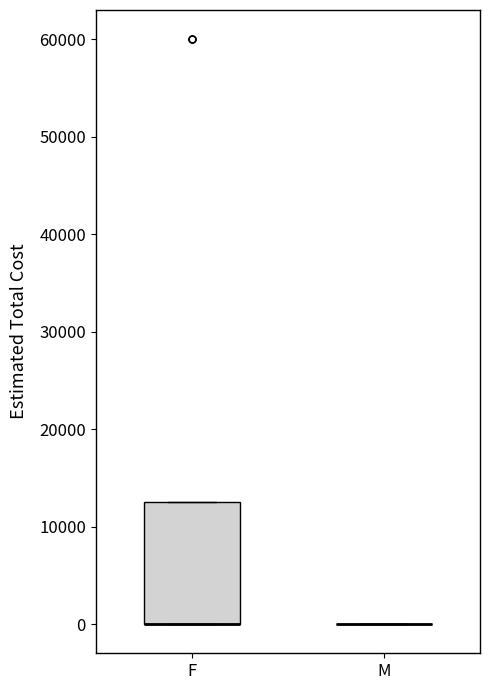

Reading left to right, read every box against the y-axis: the position of its median line, the range the box covers, and the ends of its whiskers. The values are not printed on the chart, so give them approximately, as read against the axis.

F: median 0 (drawn on the box's lower edge), box 0 to 13000, whiskers 0 to 13000
M: box collapsed to a line at 0, whiskers 0 to 0